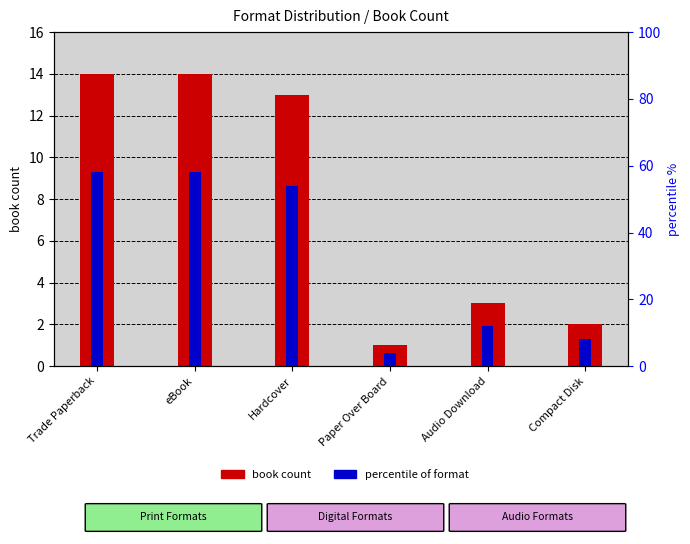

Which series changed the most between Paper Over Board and Compact Disk?

percentile of format